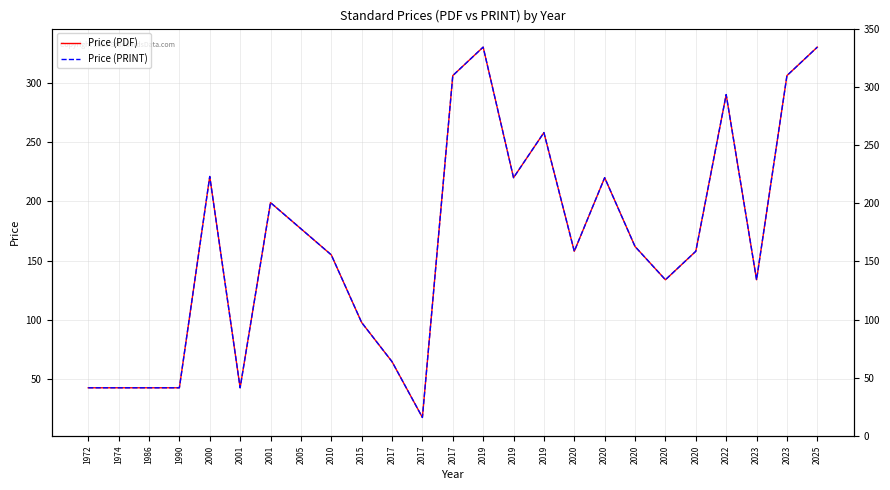

What are all the series names shown in the legend?

Price (PDF), Price (PRINT)